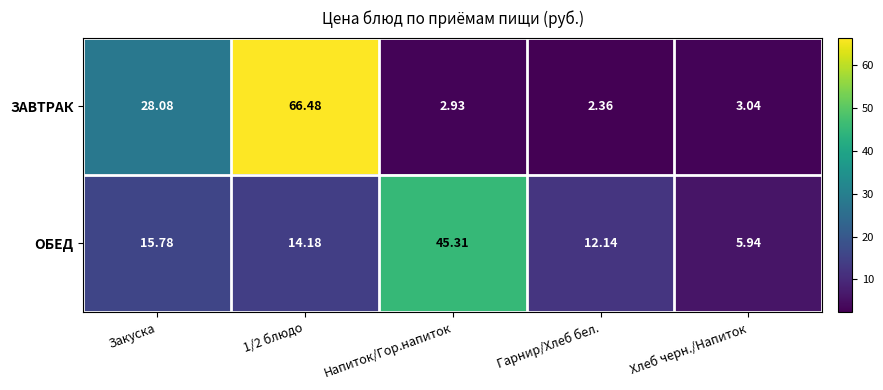

At which label is ЗАВТРАК closest to 34?

Закуска